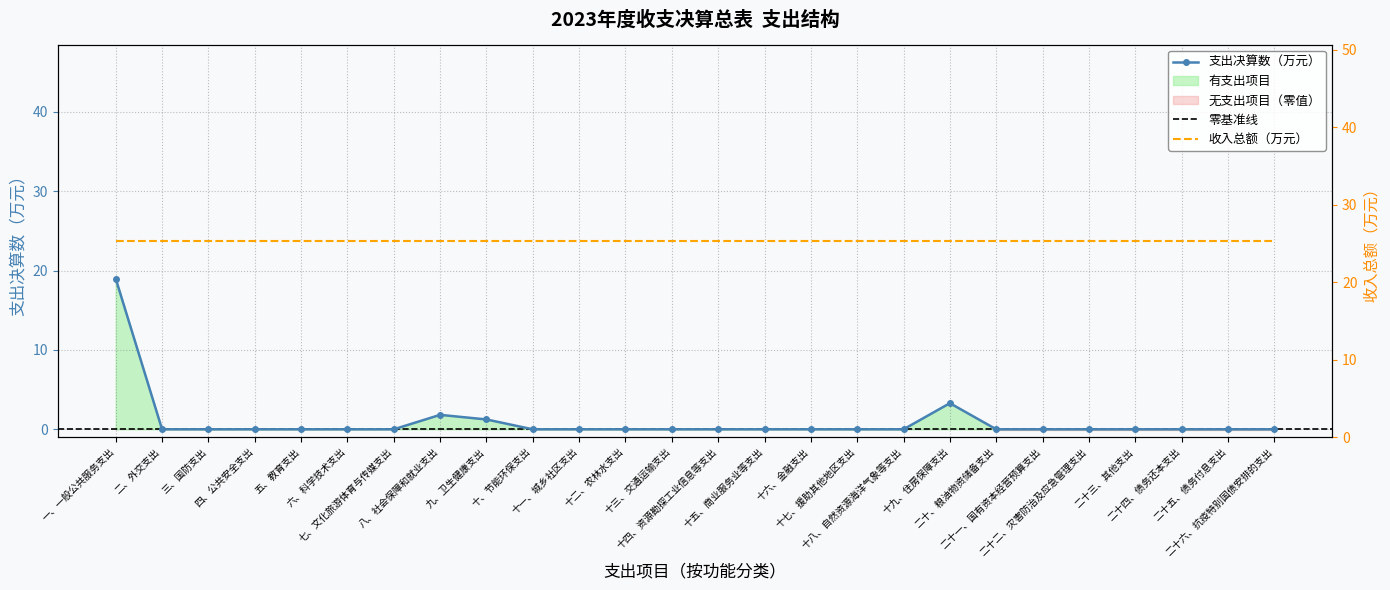

Which label corresponds to the smallest value in the chart?

二、外交支出